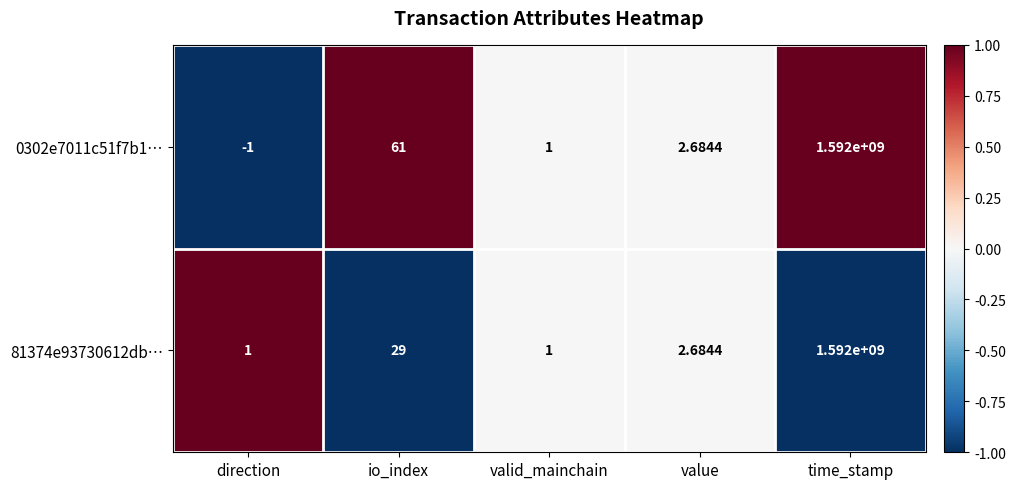

Which category has the highest value in the 81374e93730612db… series?

time_stamp